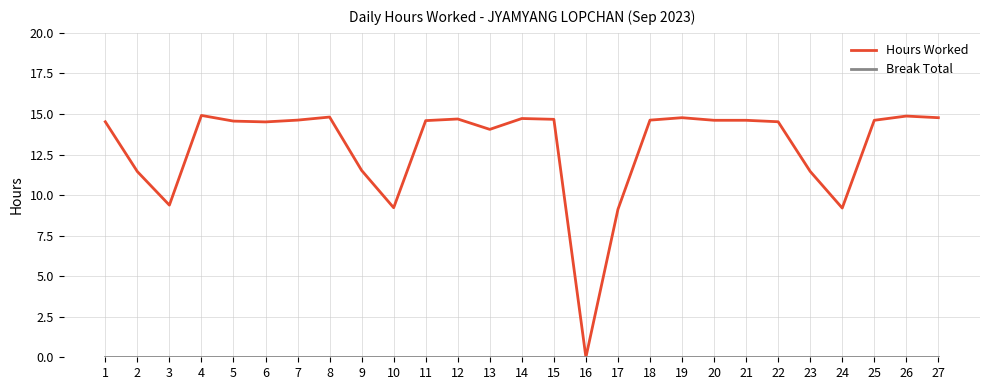

What is the difference between the Hours Worked values at 18 and 2?

3.2